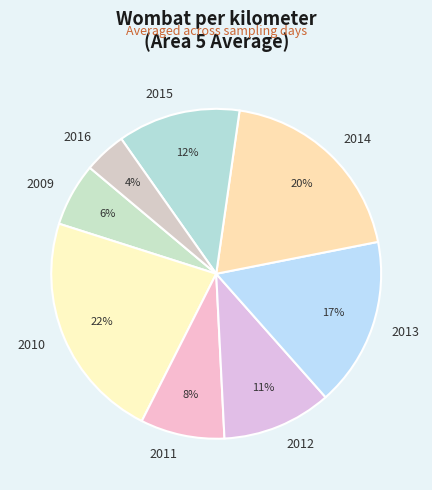

What percentage is the 2013 slice, to the nearest percent?

17%